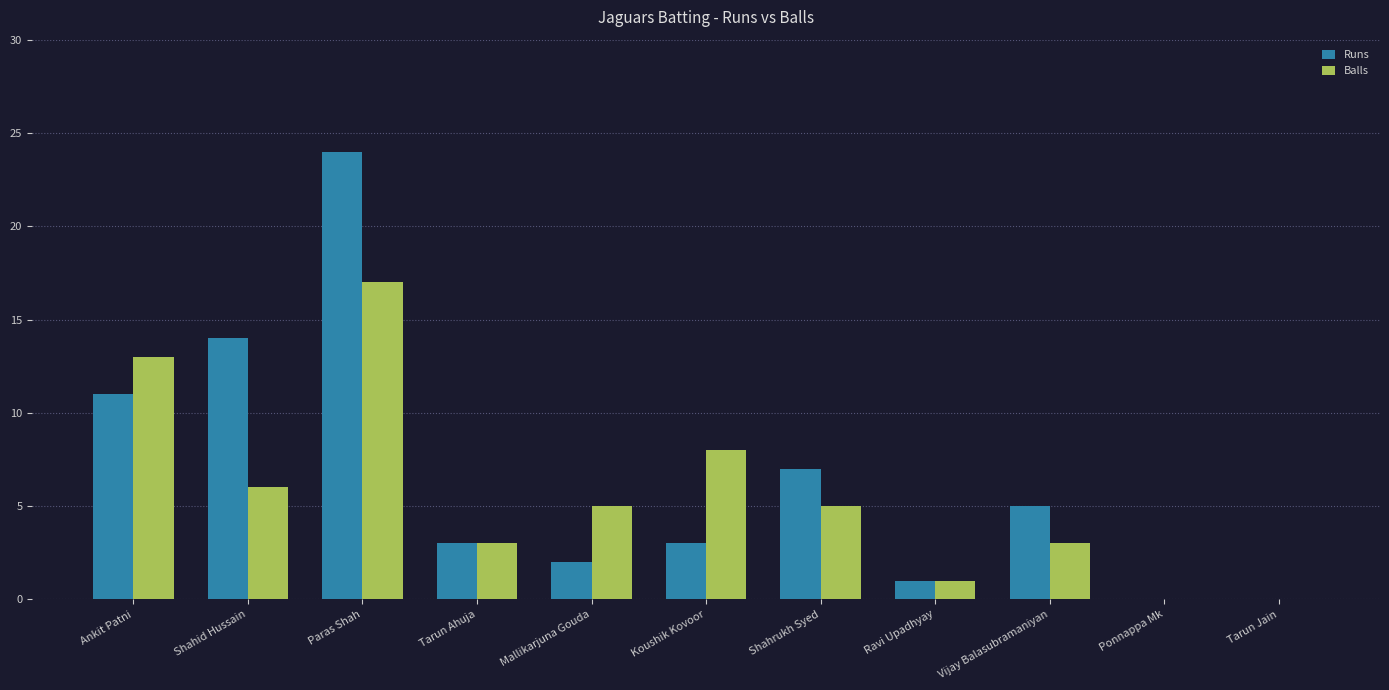

The Balls series shows 1 at Vijay Balasubramaniyan. True or false?

False